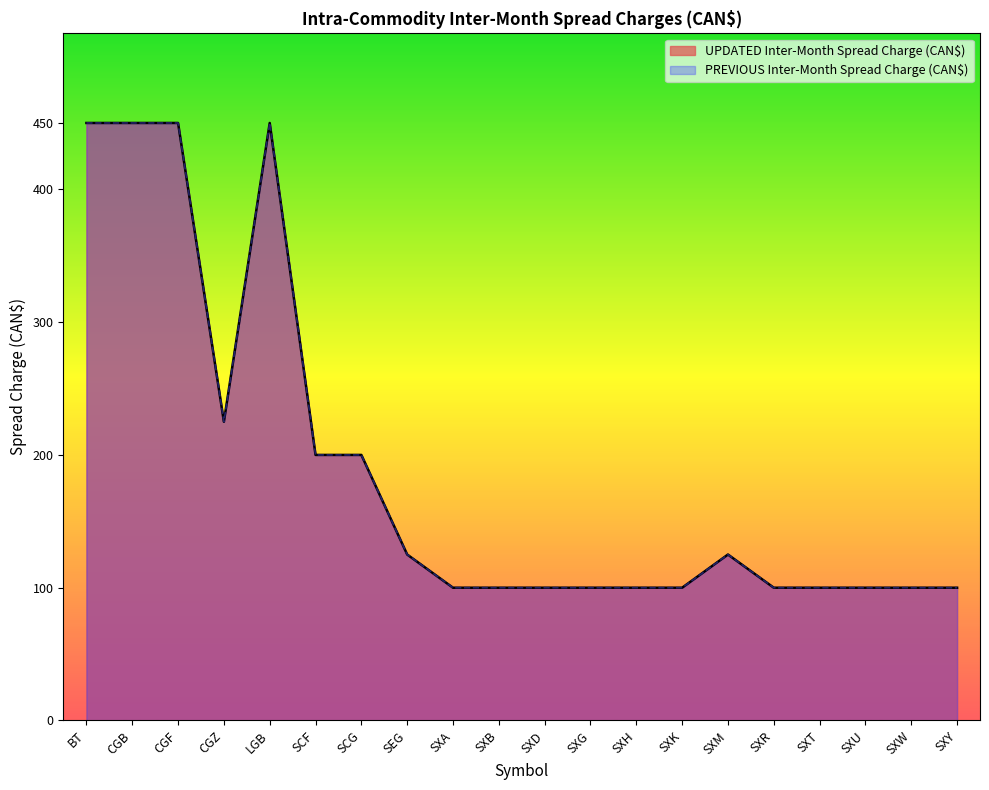

Reading right to left, list all the values displayed in this chart.

100	100	100	100	100	125	100	100	100	100	100	100	125	200	200	450	225	450	450	450